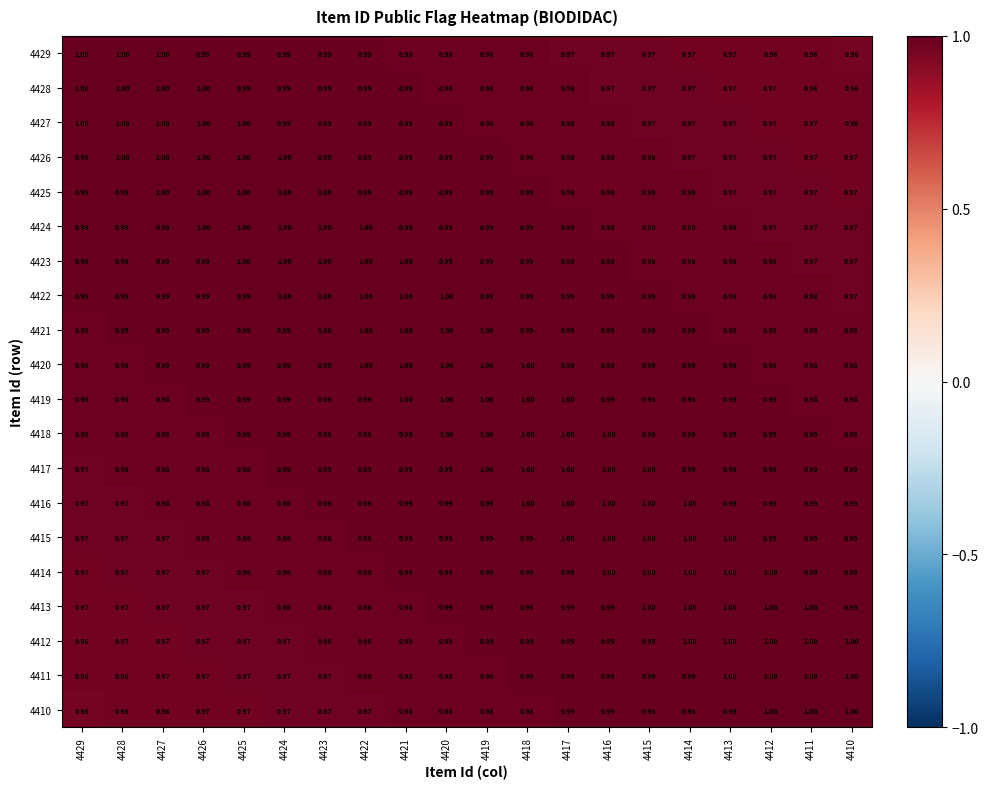

Is the value of 4426 at 4415 greater than the value of 4424 at 4422?

No